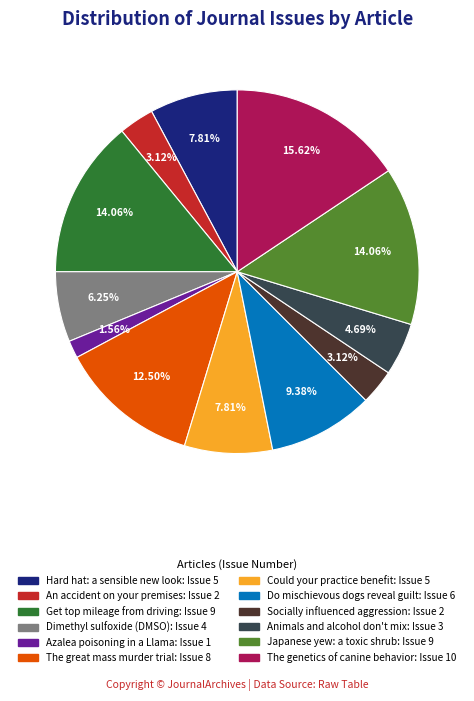

What is the smallest slice in the pie chart?

Azalea poisoning in a Llama